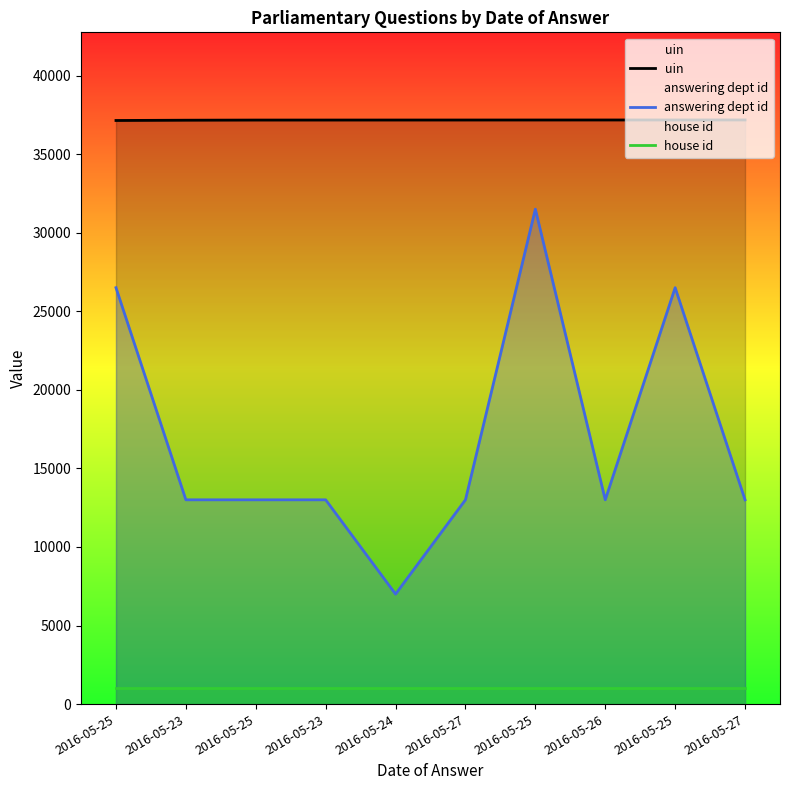

At which label does answering dept id first exceed 13000?

2016-05-25